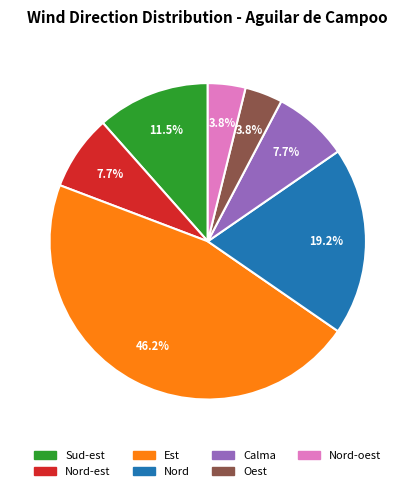

What is the largest slice in the pie chart?

Est